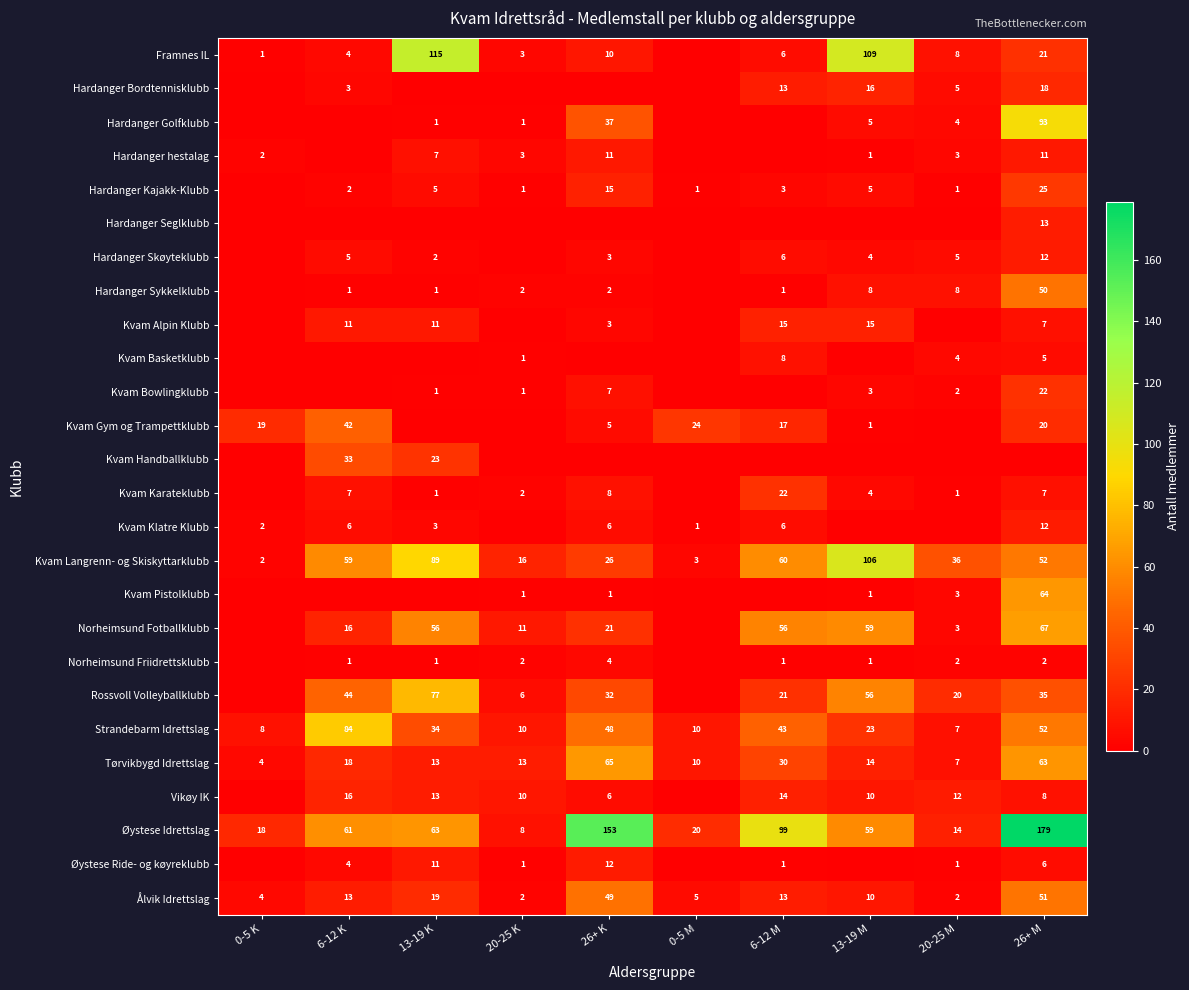

What is the approximate value of Øystese Idrettslag at 6-12 K, to the nearest 5?

60